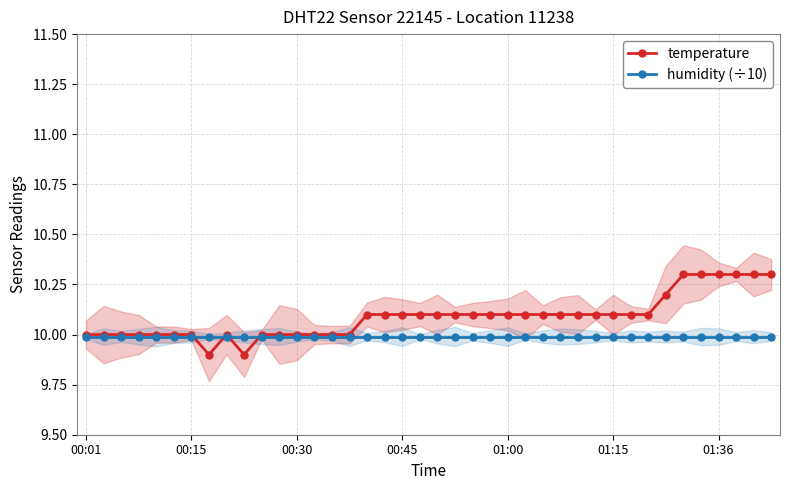

At which category does the chart reach its minimum across all series?

7